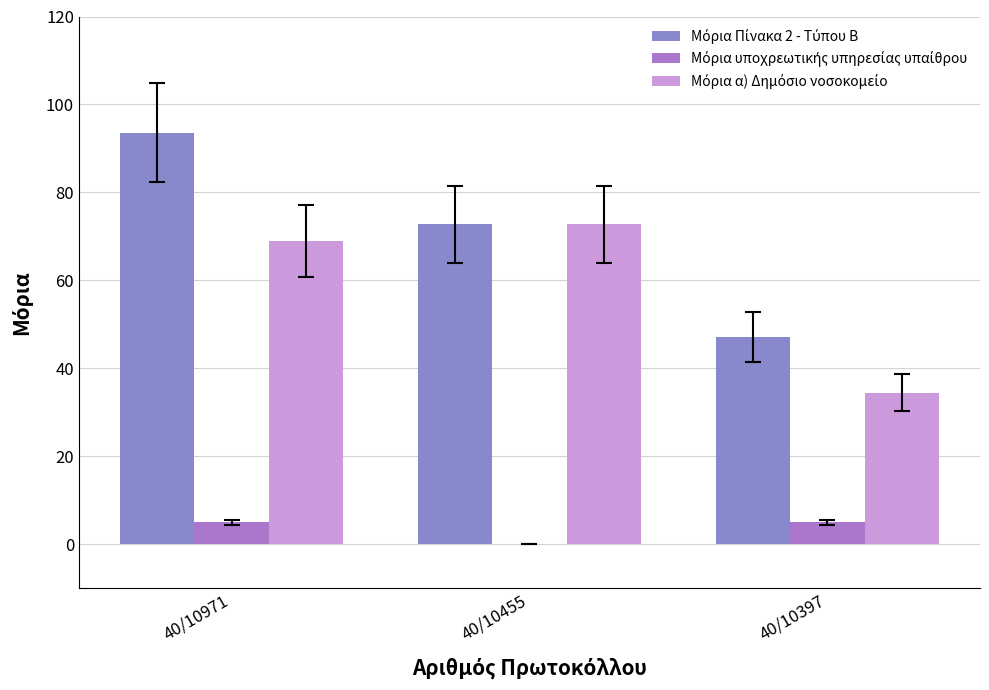

What is the maximum value for Μόρια Πίνακα 2 - Τύπου Β?

93.6